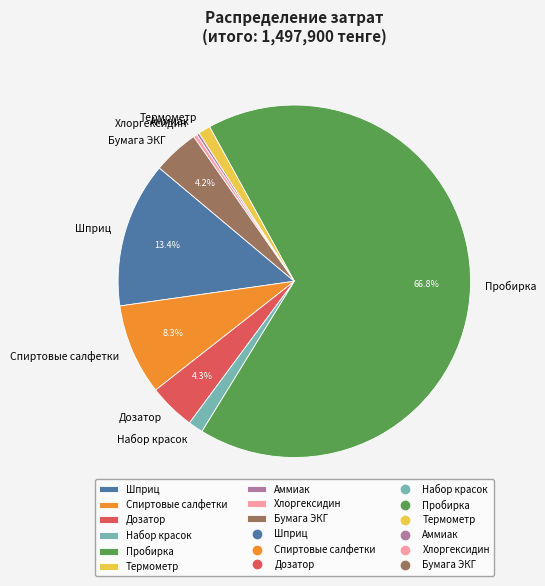

To the nearest percent, what percentage of the pie is Шприц?

13%